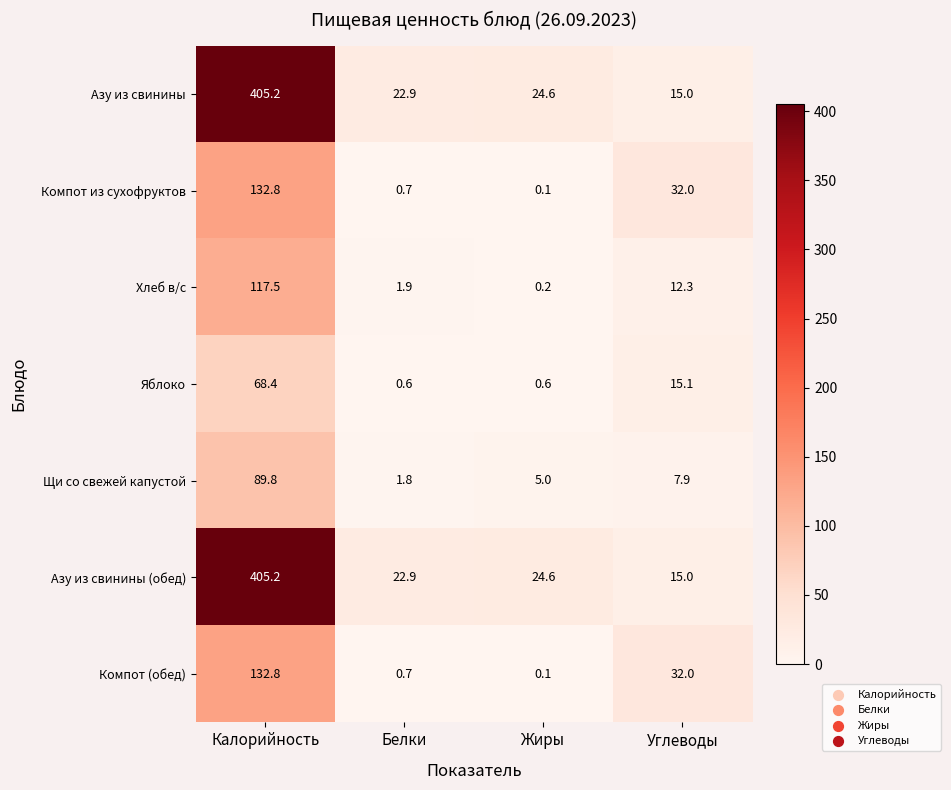

How many values in the Компот из сухофруктов series are below 32?

2